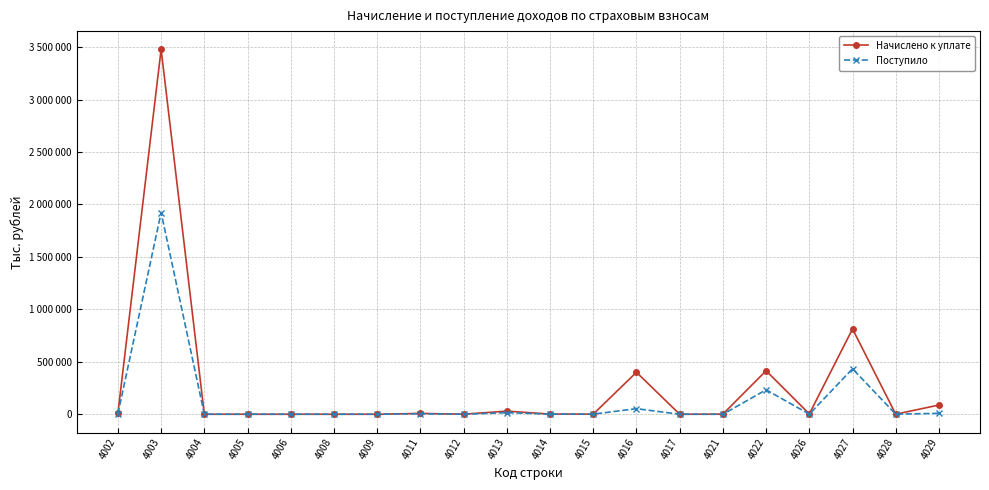

Is this an area chart (filled region under the line)?

No